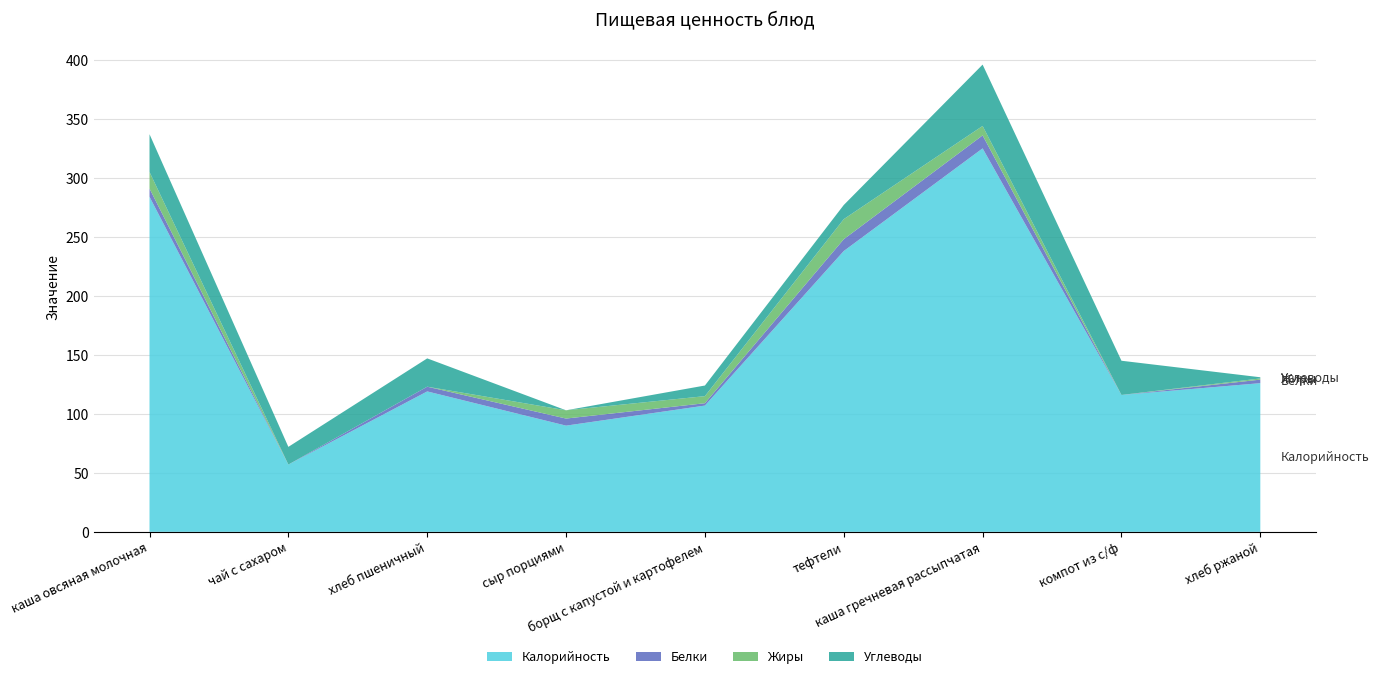

Reading left to right, list all the values displayed in this chart.

Калорийность: каша овсяная молочная=284	чай с сахаром=57	хлеб пшеничный=119	сыр порциями=90	борщ с капустой и картофелем=107	тефтели=238	каша гречневая рассыпчатая=325	компот из с/ф=116	хлеб ржаной=126
Белки: каша овсяная молочная=7	чай с сахаром=0	хлеб пшеничный=4	сыр порциями=6	борщ с капустой и картофелем=2	тефтели=10	каша гречневая рассыпчатая=11	компот из с/ф=0	хлеб ржаной=3
Жиры: каша овсяная молочная=14	чай с сахаром=0	хлеб пшеничный=0	сыр порциями=7	борщ с капустой и картофелем=6	тефтели=17	каша гречневая рассыпчатая=8	компот из с/ф=0	хлеб ржаной=1
Углеводы: каша овсяная молочная=32	чай с сахаром=15	хлеб пшеничный=24	сыр порциями=0	борщ с капустой и картофелем=9	тефтели=12	каша гречневая рассыпчатая=52	компот из с/ф=29	хлеб ржаной=1